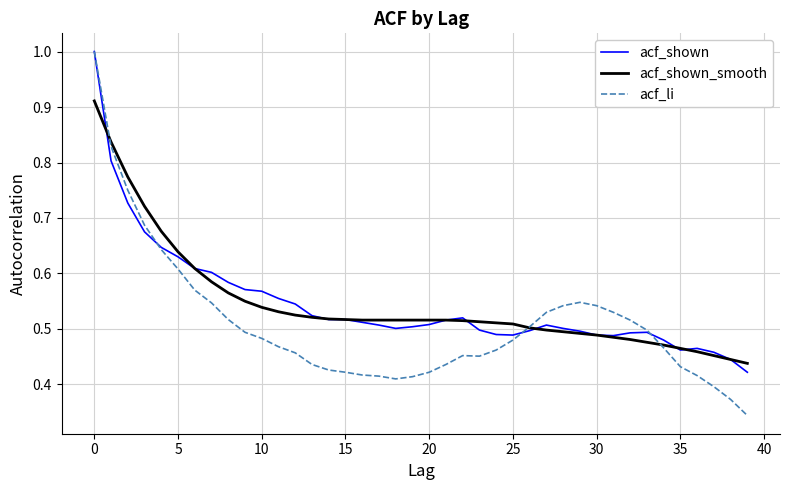

Which series has the largest range (max minus min)?

acf_li